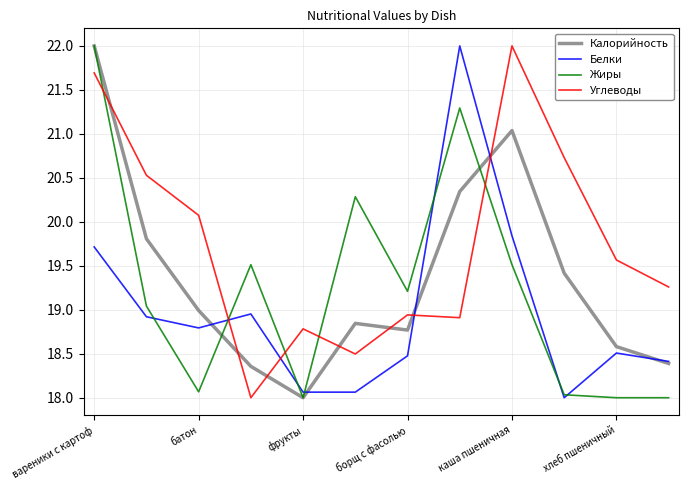

How many times do Белки and Углеводы cross each other?

4